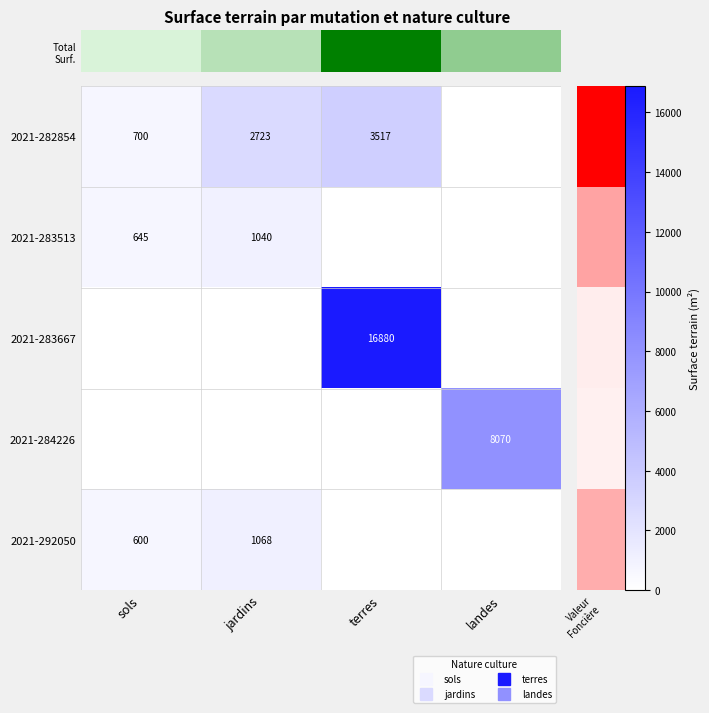

Which category has the highest value in the 2021-283667 series?

terres